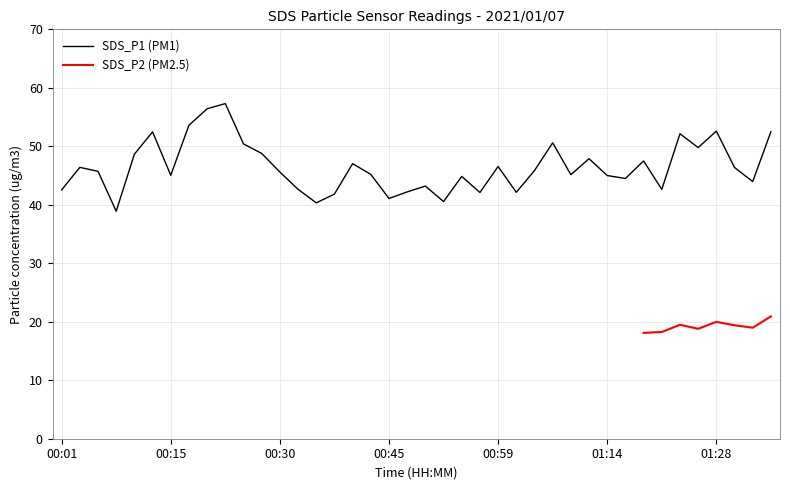

What is the difference between the maximum and second lowest values?

17.0